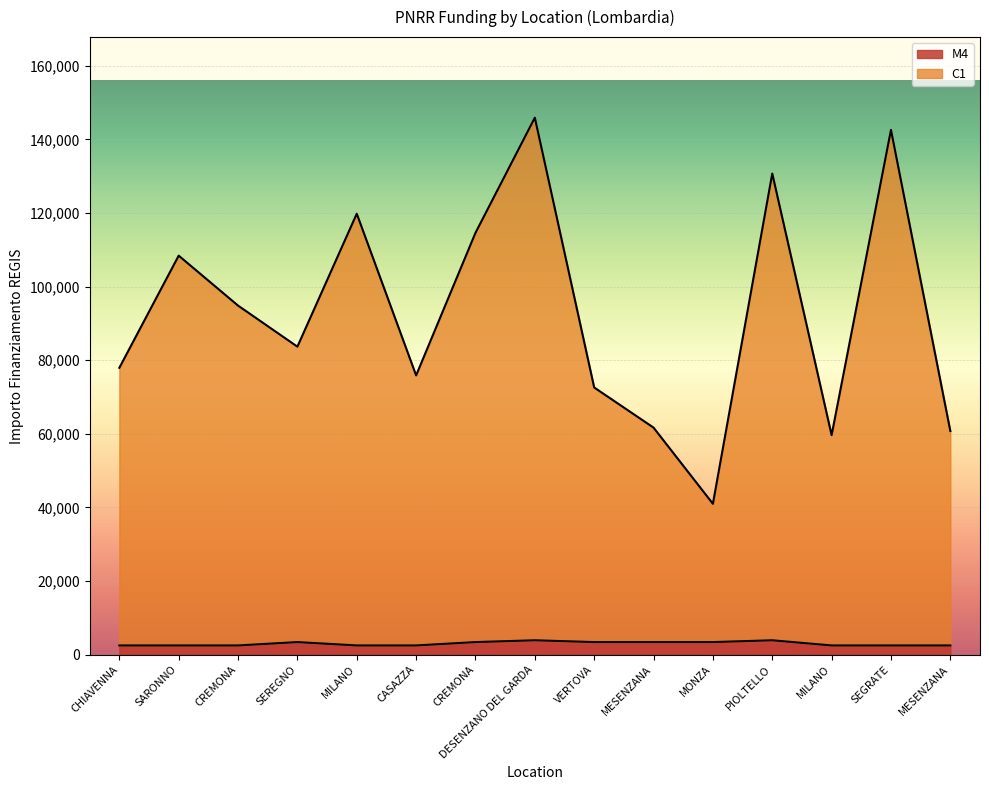

Does the chart display data point markers on the line(s)?

No